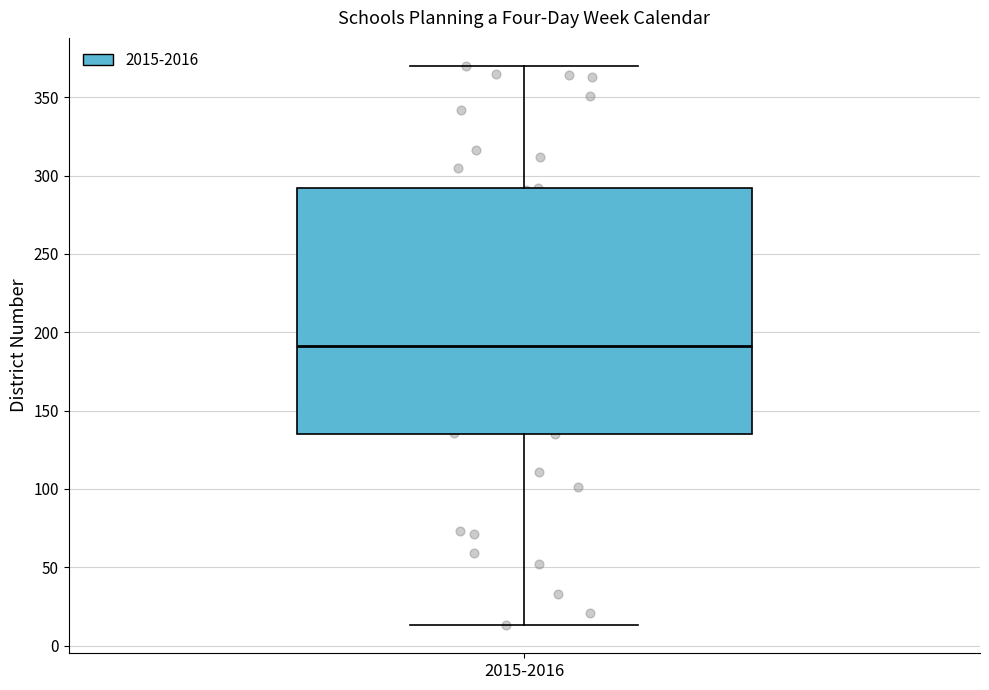

Read this box plot against the y-axis: the position of the median line, the range covered by the box, and the ends of both whiskers. The values are not printed on the chart, so give them approximately, as read against the axis.

median 190, box 135 to 290, whiskers 15 to 370